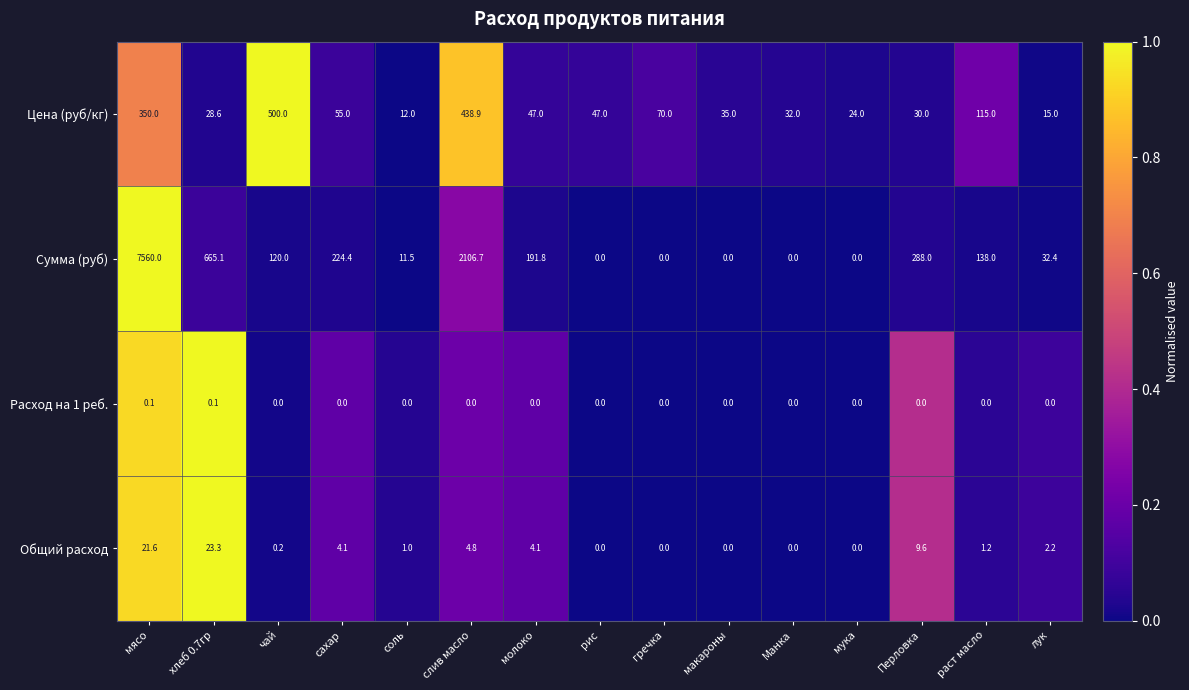

How many Расход на 1 реб. values are between 0 and 1?

15